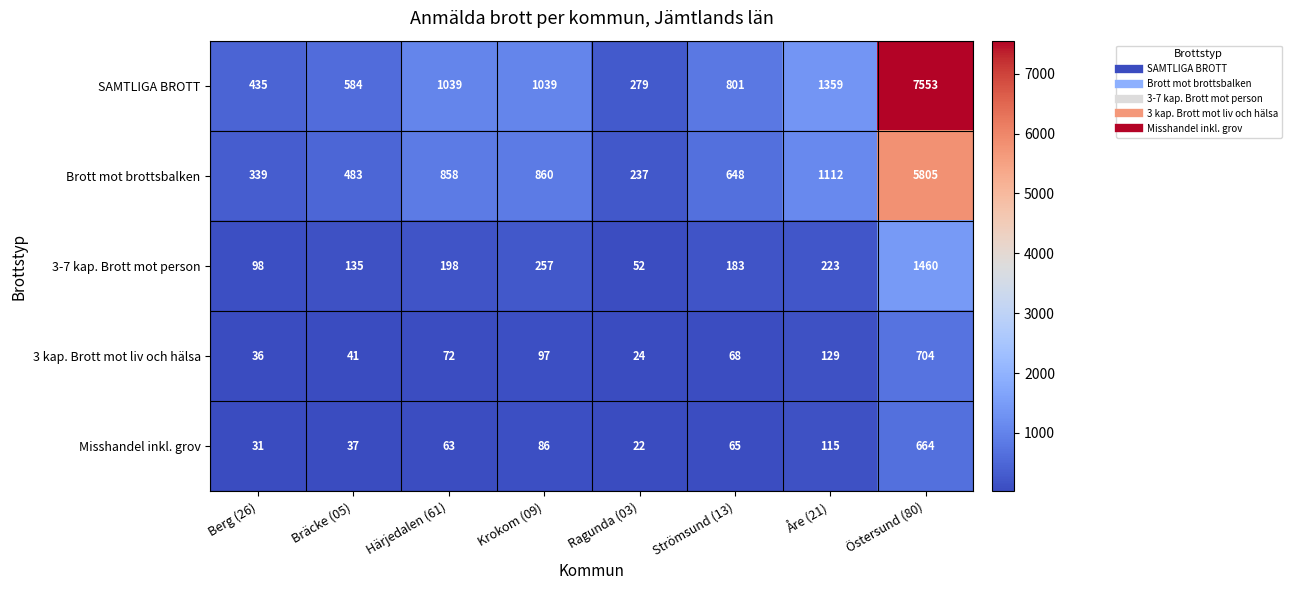

What is the sum of the 3-7 kap. Brott mot person values at Berg (26) and Härjedalen (61)?

296